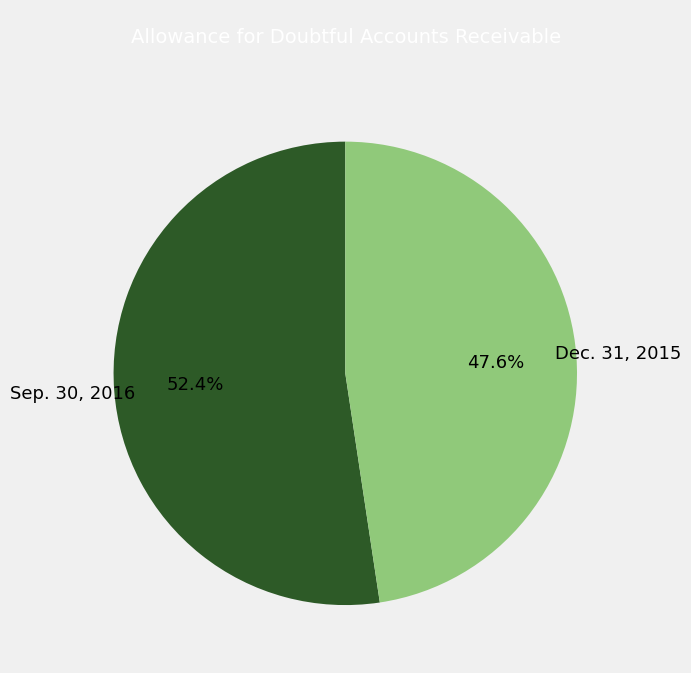

To the nearest percent, what is the difference between the Sep. 30, 2016 and Dec. 31, 2015 slice percentages?

5%